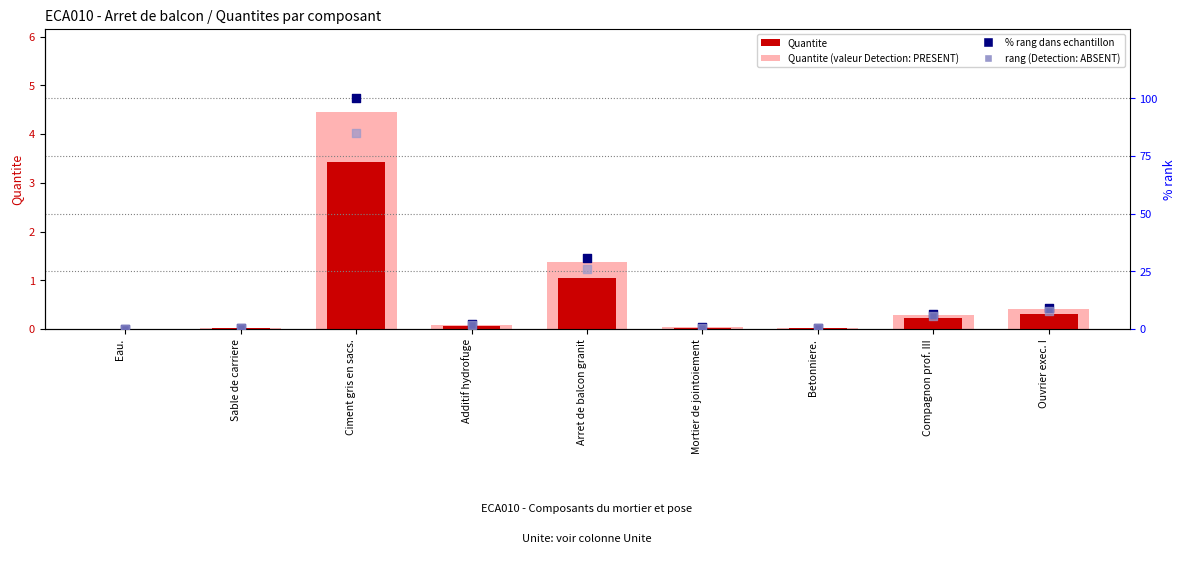

Which series has the widest spread of Y values?

% rank within sample